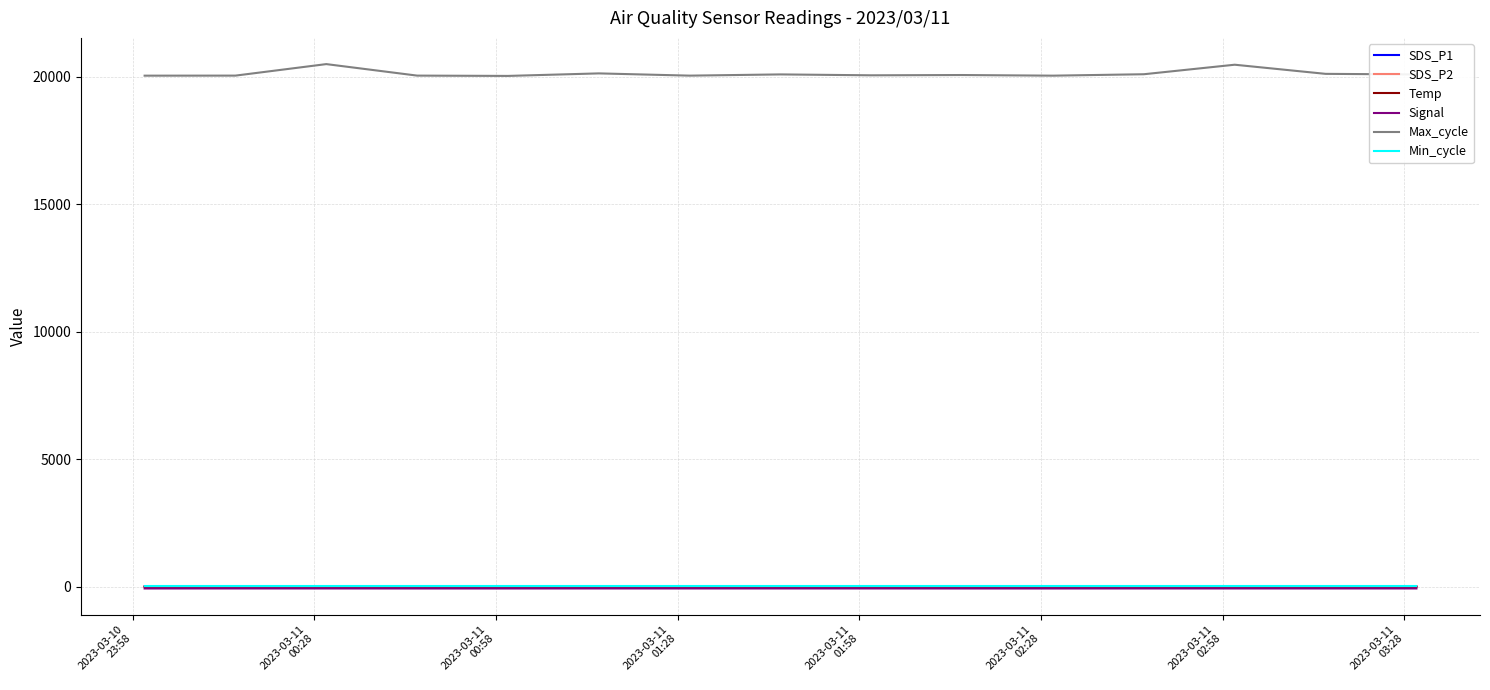

Which series has the largest range (max minus min)?

Max_cycle